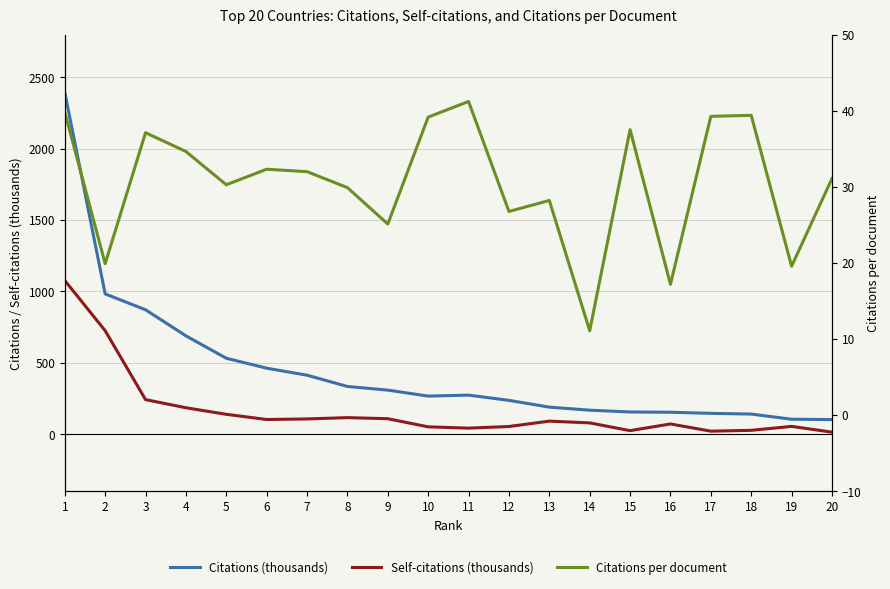

What is the total value across all series at 19?

179.1